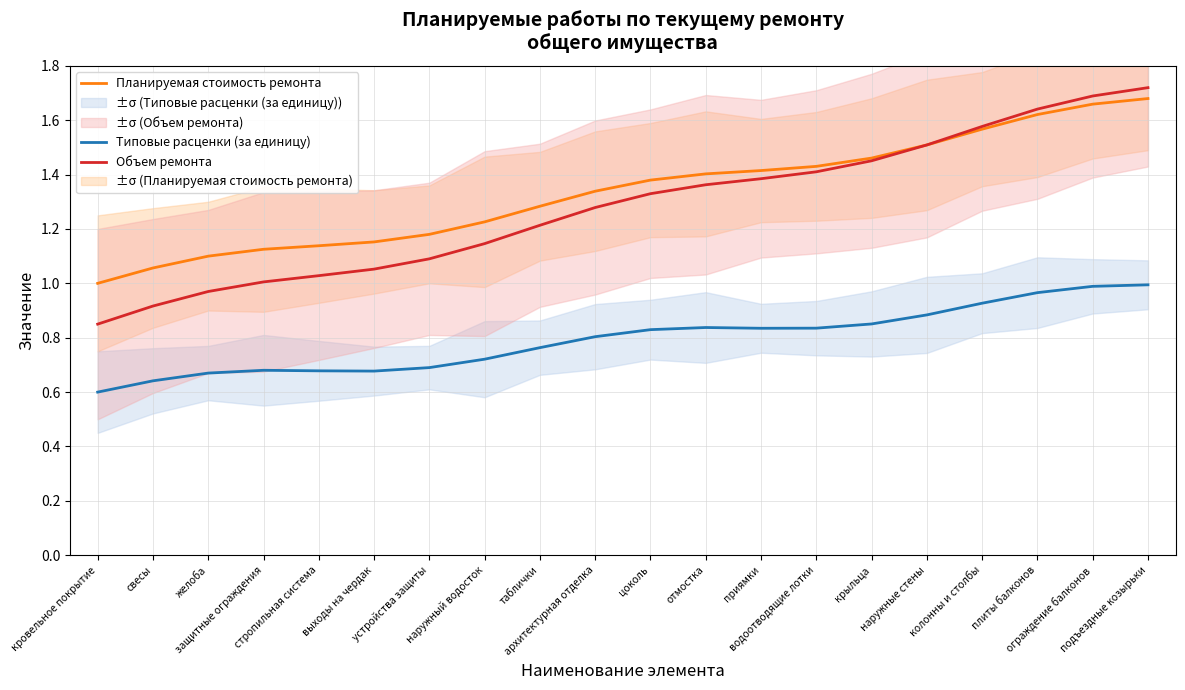

True or false: Планируемая стоимость ремонта and Объем ремонта intersect in this chart.

False